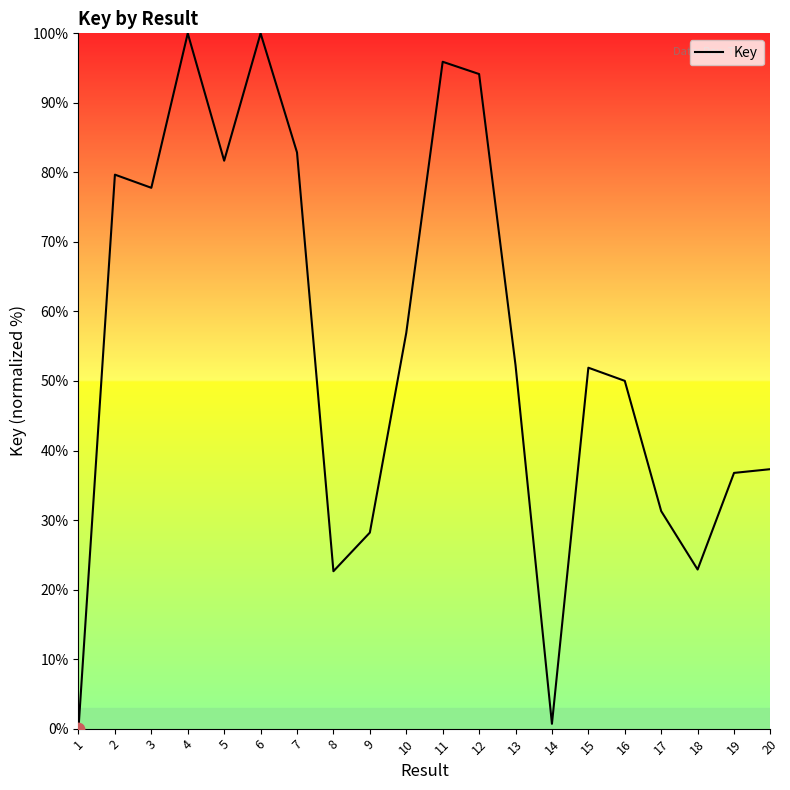

What is the ratio of the value at 16 to the value at 7?

0.6